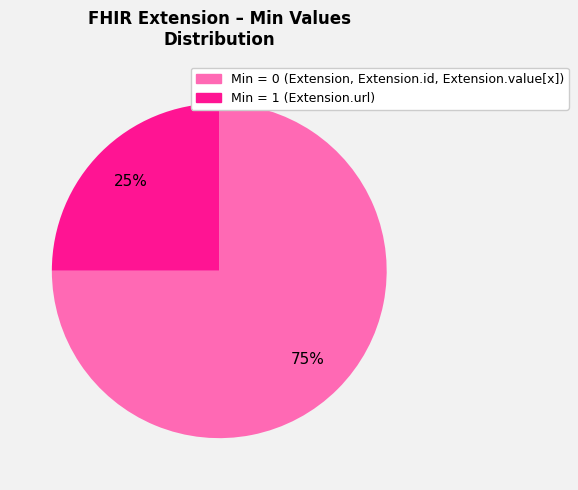

To the nearest percent, what is the difference between the largest and smallest slice percentages?

50%